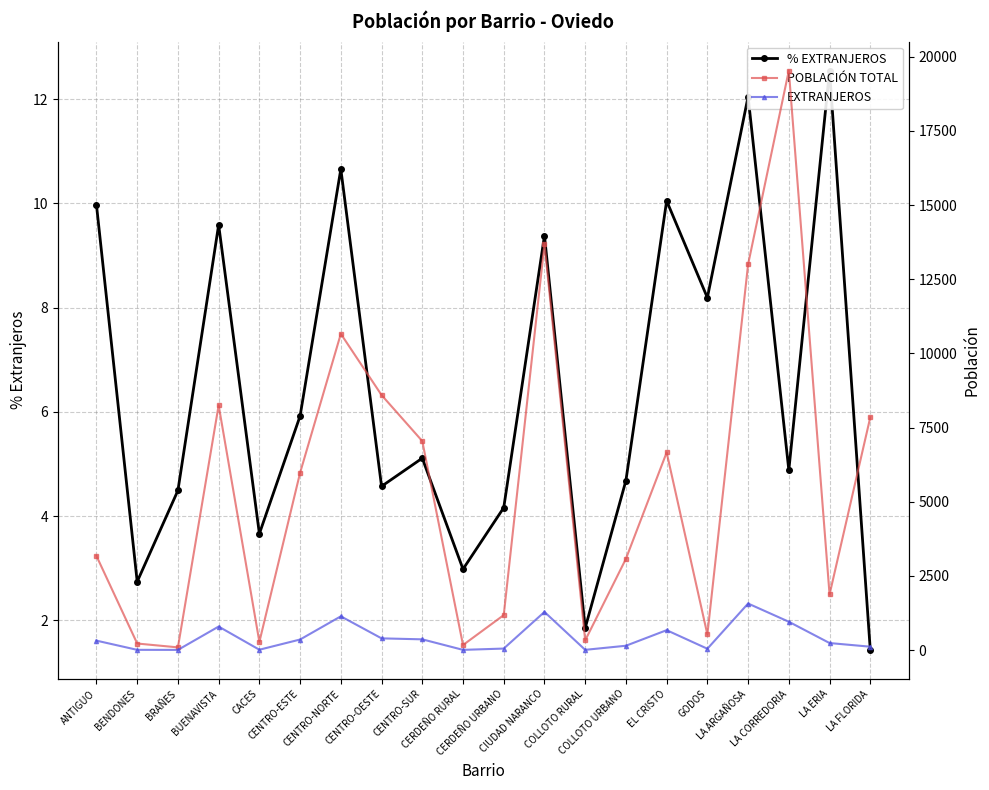

Rank the series at EL CRISTO from highest to lowest value.

POBLACIÓN TOTAL, EXTRANJEROS, % EXTRANJEROS